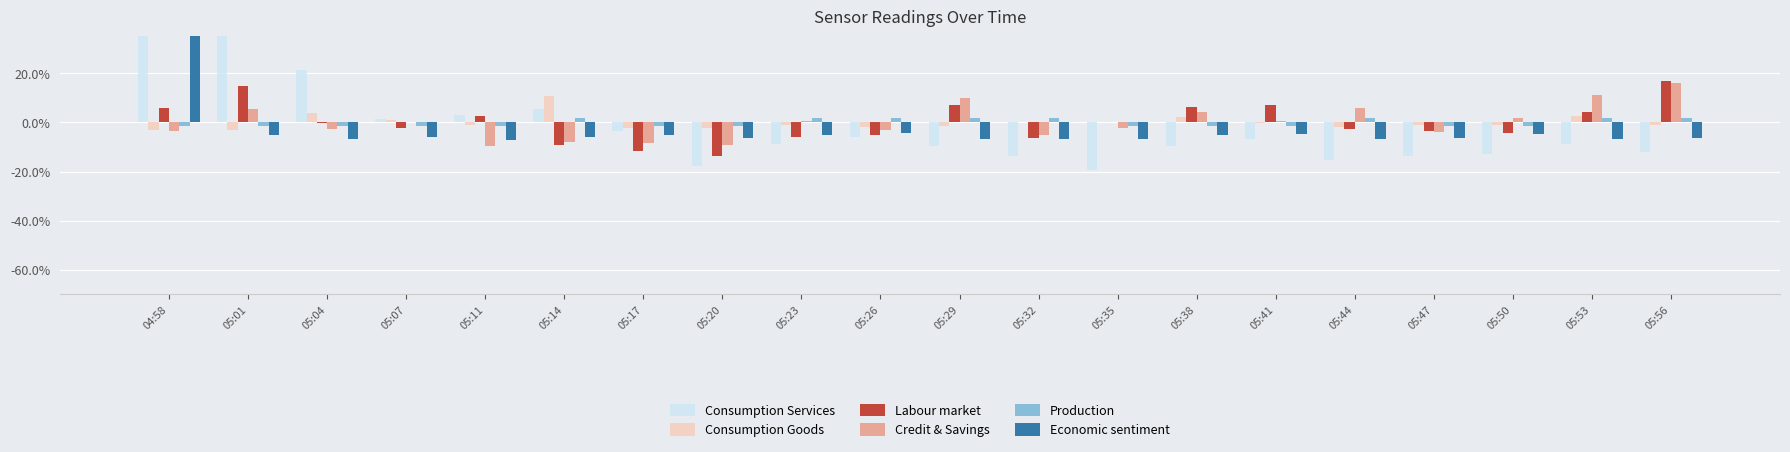

Reading left to right, extract all data points from this chart.

Consumption Services: 04:58=62.9	05:01=62.9	05:04=21.3	05:07=1.4	05:11=3.0	05:14=5.5	05:17=-3.6	05:20=-17.7	05:23=-8.6	05:26=-6.1	05:29=-9.4	05:32=-13.6	05:35=-19.4	05:38=-9.4	05:41=-6.9	05:44=-15.2	05:47=-13.6	05:50=-12.8	05:53=-8.6	05:56=-11.9
Consumption Goods: 04:58=-3.1	05:01=-3.1	05:04=3.8	05:07=1.0	05:11=-0.9	05:14=11.0	05:17=-2.4	05:20=-2.4	05:23=-1.0	05:26=-1.7	05:29=-1.5	05:32=0.1	05:35=0.2	05:38=2.3	05:41=-0.3	05:44=-1.8	05:47=-0.9	05:50=-0.9	05:53=2.5	05:56=-1.0
Labour market: 04:58=5.7	05:01=14.6	05:04=-0.2	05:07=-2.1	05:11=2.6	05:14=-9.1	05:17=-11.5	05:20=-13.7	05:23=-5.9	05:26=-5.0	05:29=7.0	05:32=-6.2	05:35=0.1	05:38=6.2	05:41=7.2	05:44=-2.8	05:47=-3.6	05:50=-4.2	05:53=4.3	05:56=16.7
Credit & Savings: 04:58=-3.4	05:01=5.4	05:04=-2.8	05:07=0.3	05:11=-9.6	05:14=-8.2	05:17=-8.4	05:20=-9.1	05:23=0.6	05:26=-3.1	05:29=10.1	05:32=-5.0	05:35=-2.2	05:38=4.2	05:41=0.6	05:44=5.9	05:47=-4.0	05:50=1.6	05:53=11.0	05:56=16.1
Production: 04:58=-1.3	05:01=-1.3	05:04=-1.3	05:07=-1.3	05:11=-1.3	05:14=1.9	05:17=-1.3	05:20=-1.3	05:23=1.9	05:26=1.9	05:29=1.9	05:32=1.9	05:35=-1.3	05:38=-1.3	05:41=-1.3	05:44=1.9	05:47=-1.3	05:50=-1.3	05:53=1.9	05:56=1.9
Economic sentiment: 04:58=113.7	05:01=-5.2	05:04=-6.9	05:07=-5.9	05:11=-7.2	05:14=-6.1	05:17=-5.2	05:20=-6.5	05:23=-5.2	05:26=-4.3	05:29=-6.9	05:32=-6.7	05:35=-6.6	05:38=-5.0	05:41=-4.7	05:44=-7.0	05:47=-6.5	05:50=-4.7	05:53=-6.7	05:56=-6.4